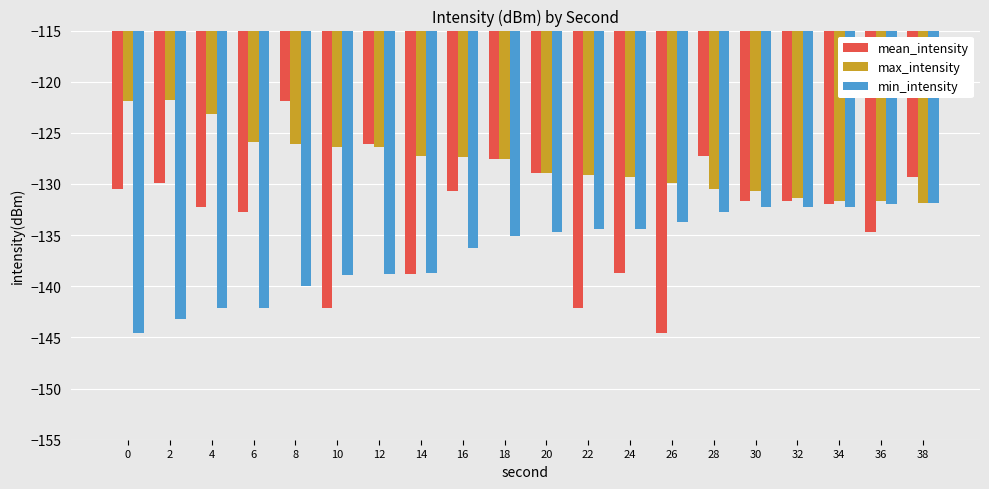

How many values in the mean_intensity series are below -131?

11